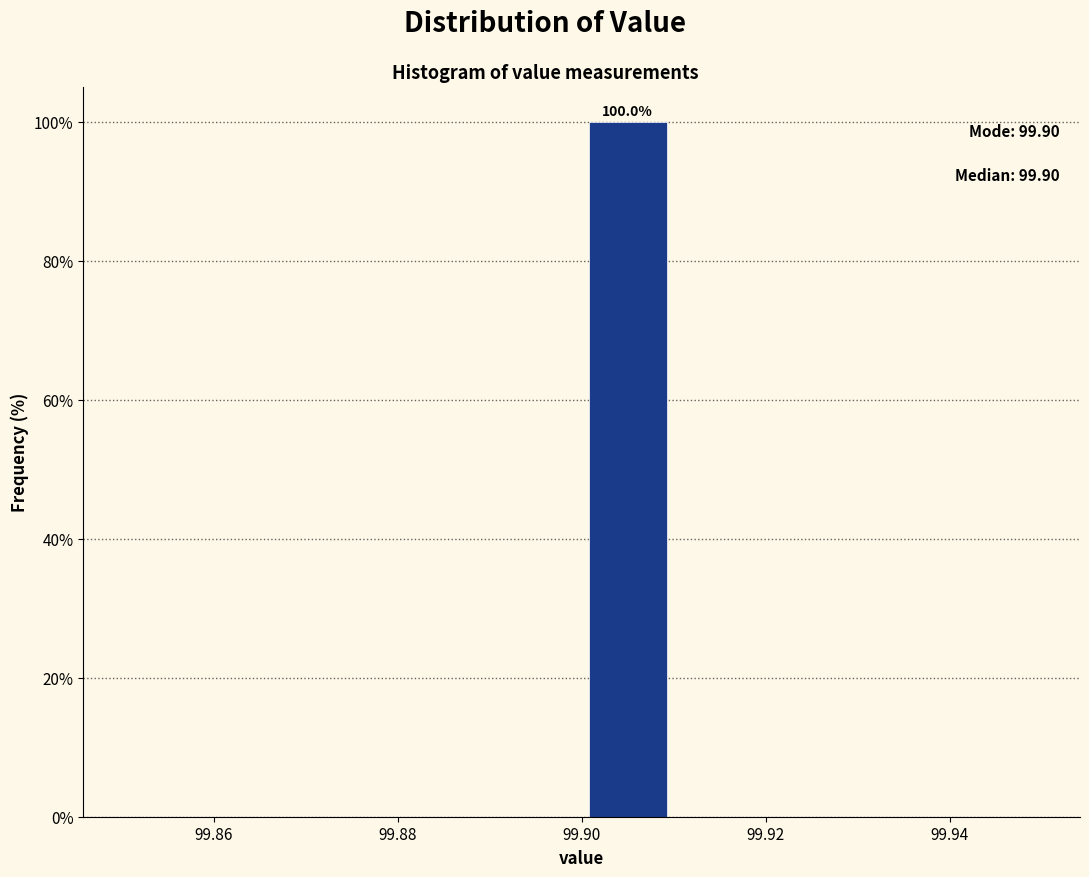

Which range on the x-axis has the tallest bar?

99.90 to 99.91